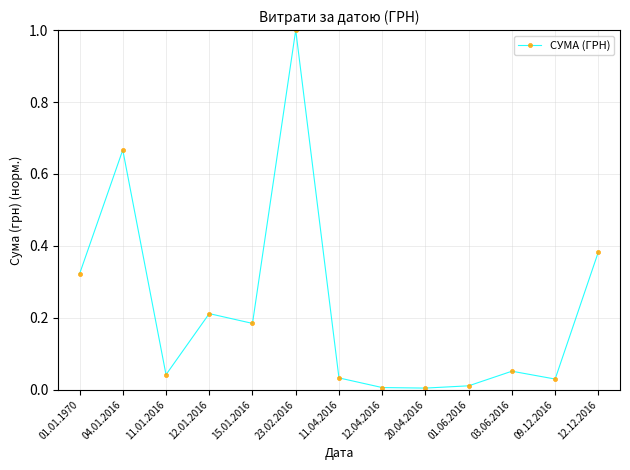

What is the label of the 12th point from the left?

09.12.2016